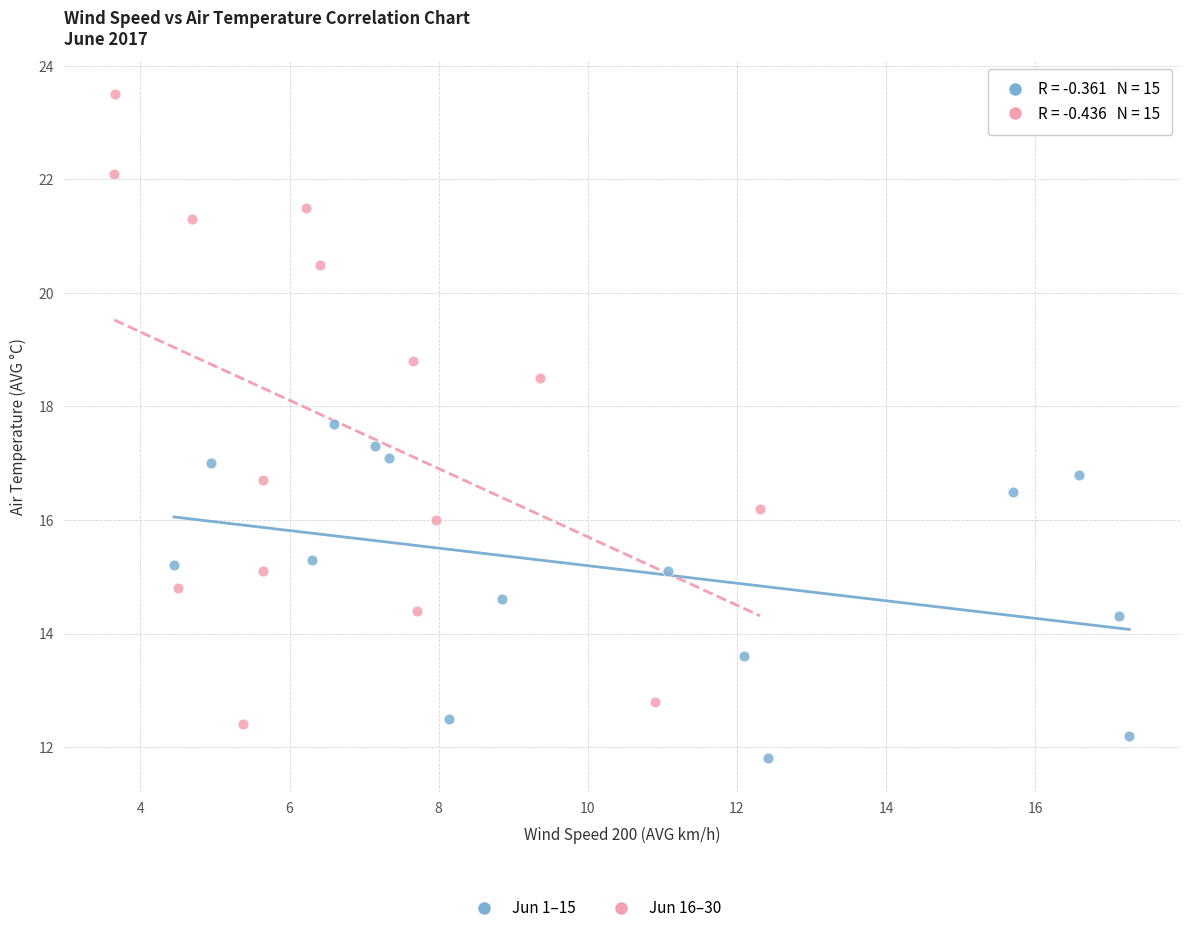

Which series contains the lowest Y value?

Jun 1–15